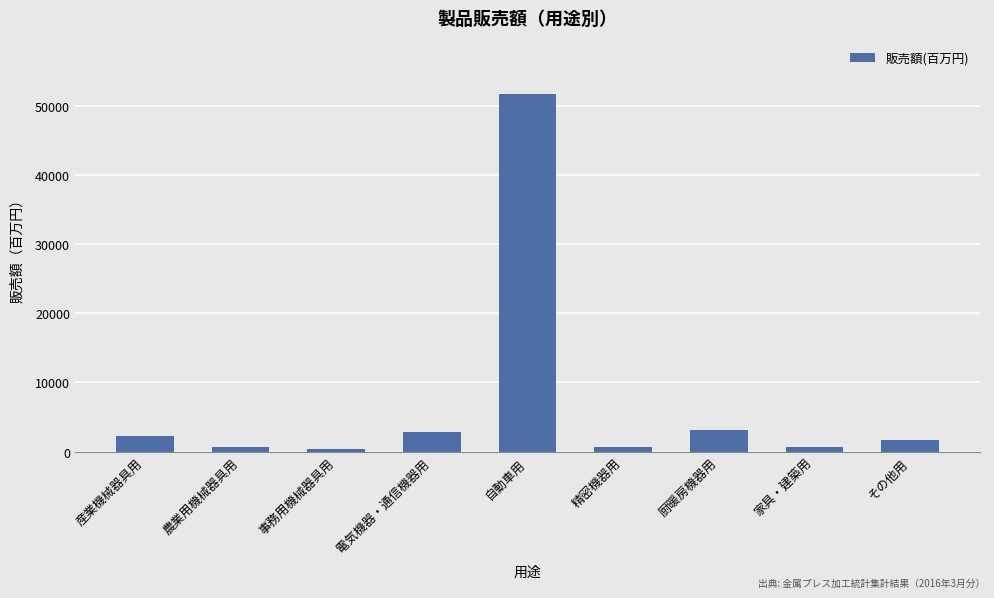

Is it true that the value at 自動車用 is 51719?

True